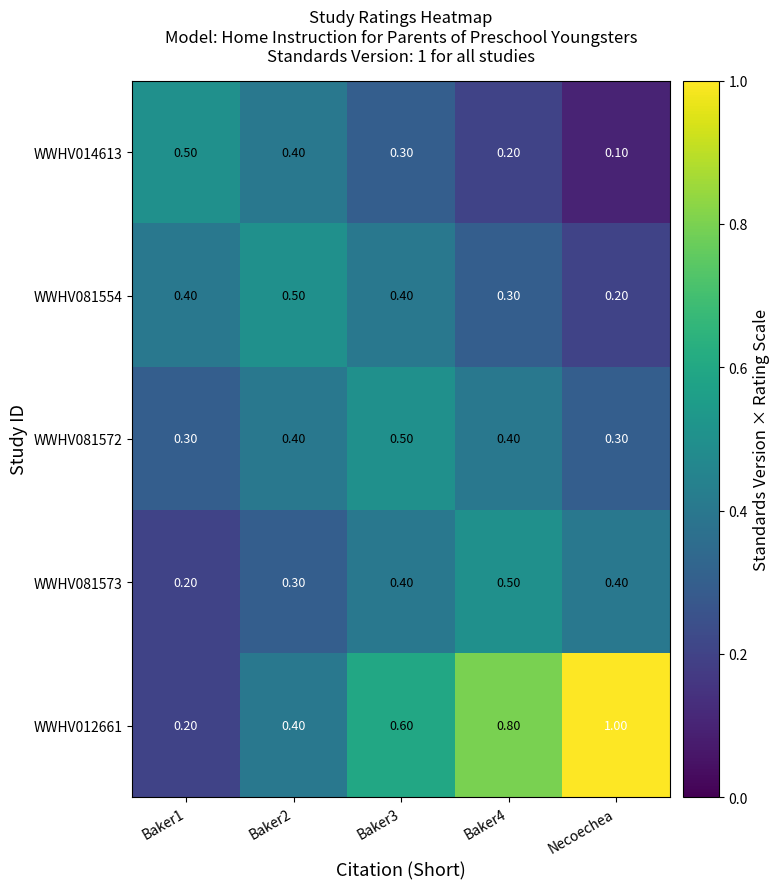

What is the total value across all series at Baker1?

1.6